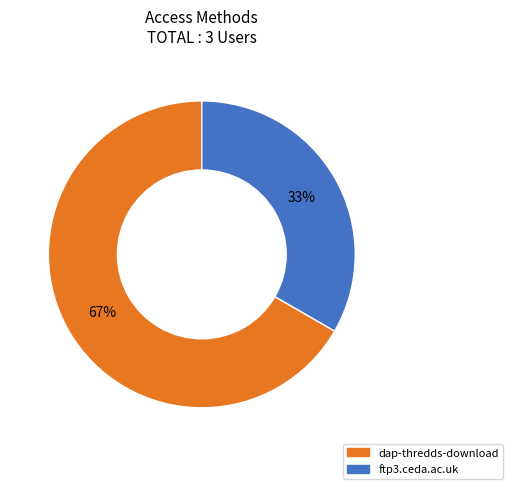

What is the ratio of the value at ftp3.ceda.ac.uk to the value at dap-thredds-download?

0.5